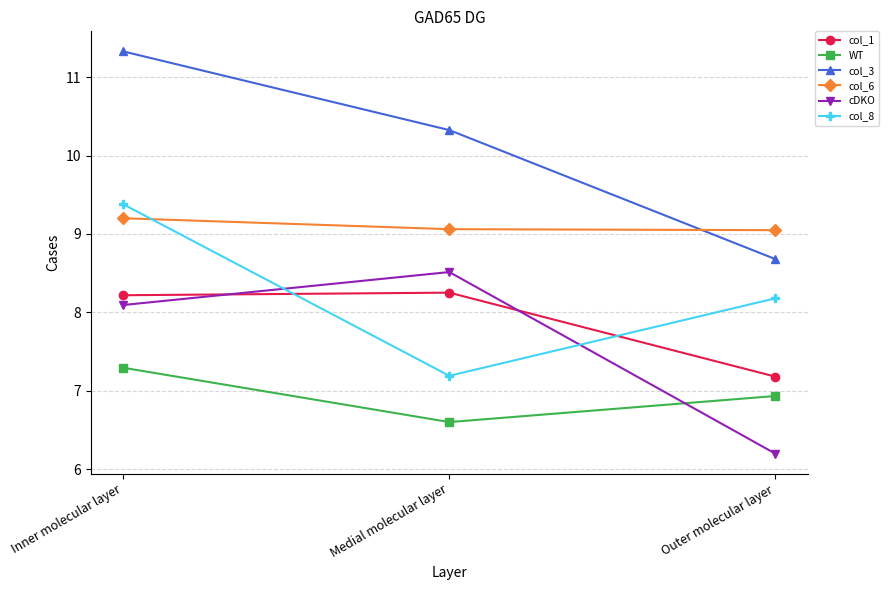

Is the value of col_8 at Medial molecular layer greater than the value of col_1 at Inner molecular layer?

No